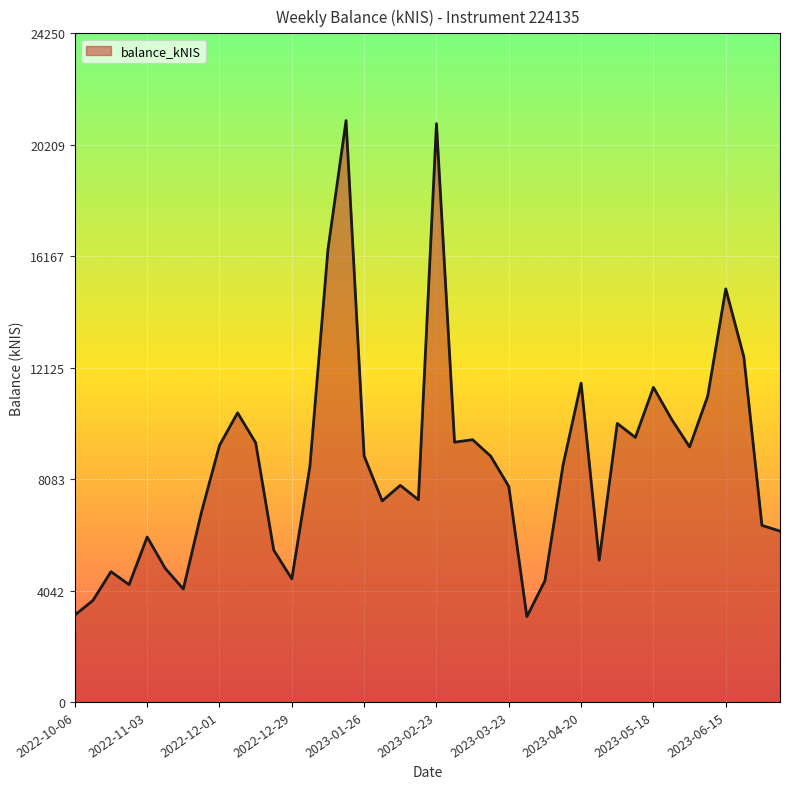

What is the difference between the maximum and minimum values?

17994.6